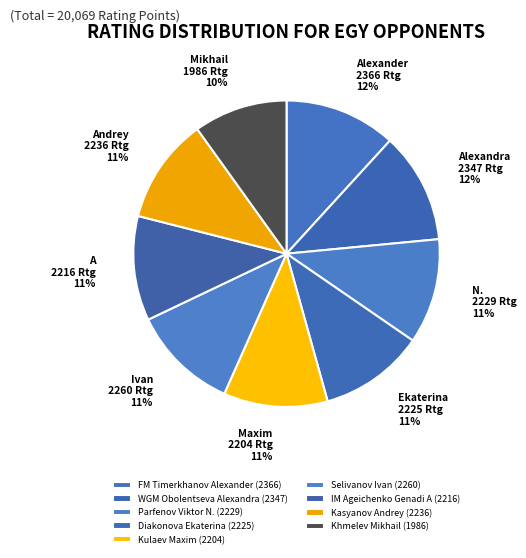

What percentage is the Diakonova Ekaterina slice, to the nearest percent?

11%